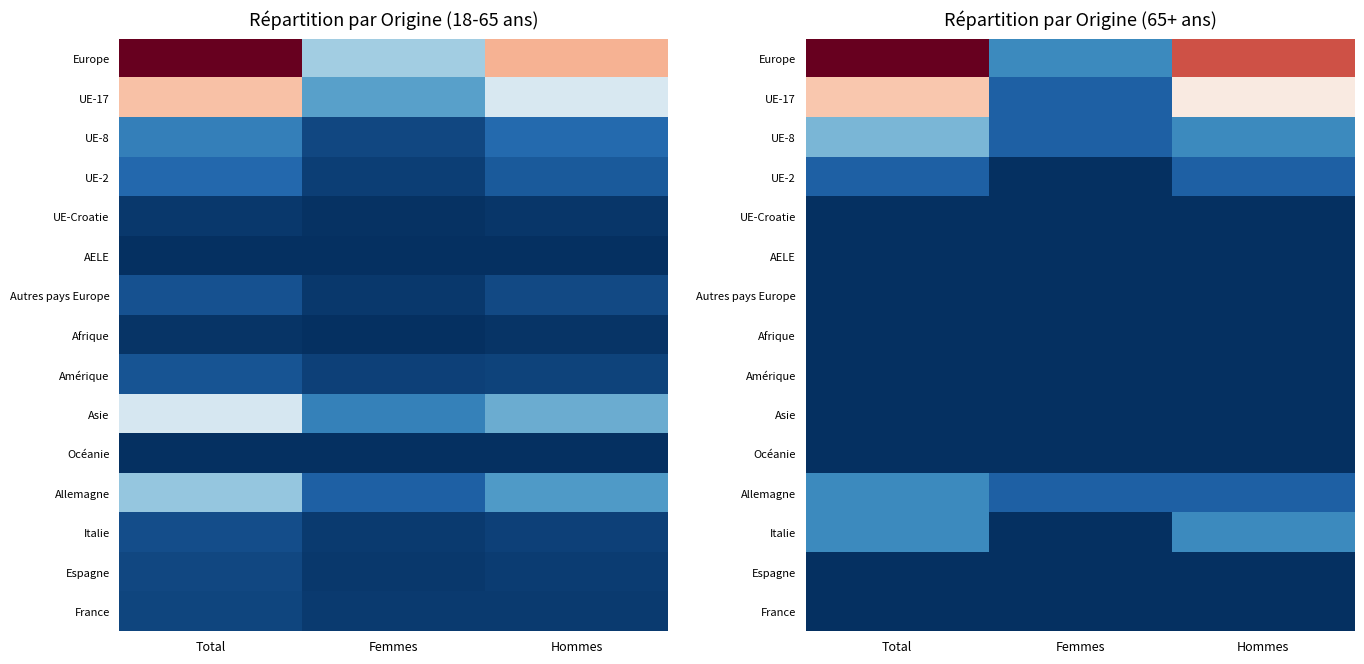

Which category has the highest value across all series?

Total